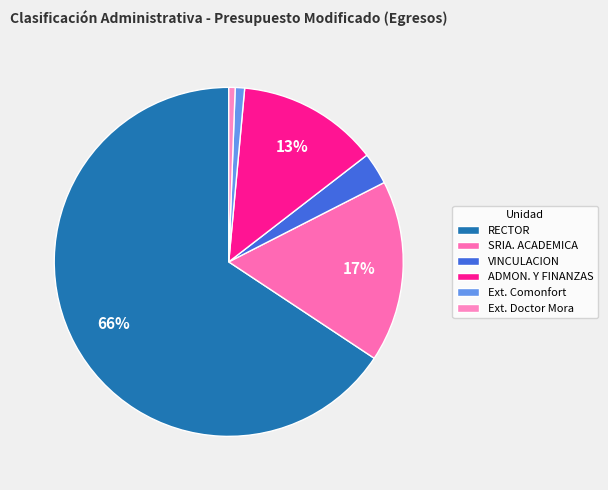

Count the number of slices in the pie.

6